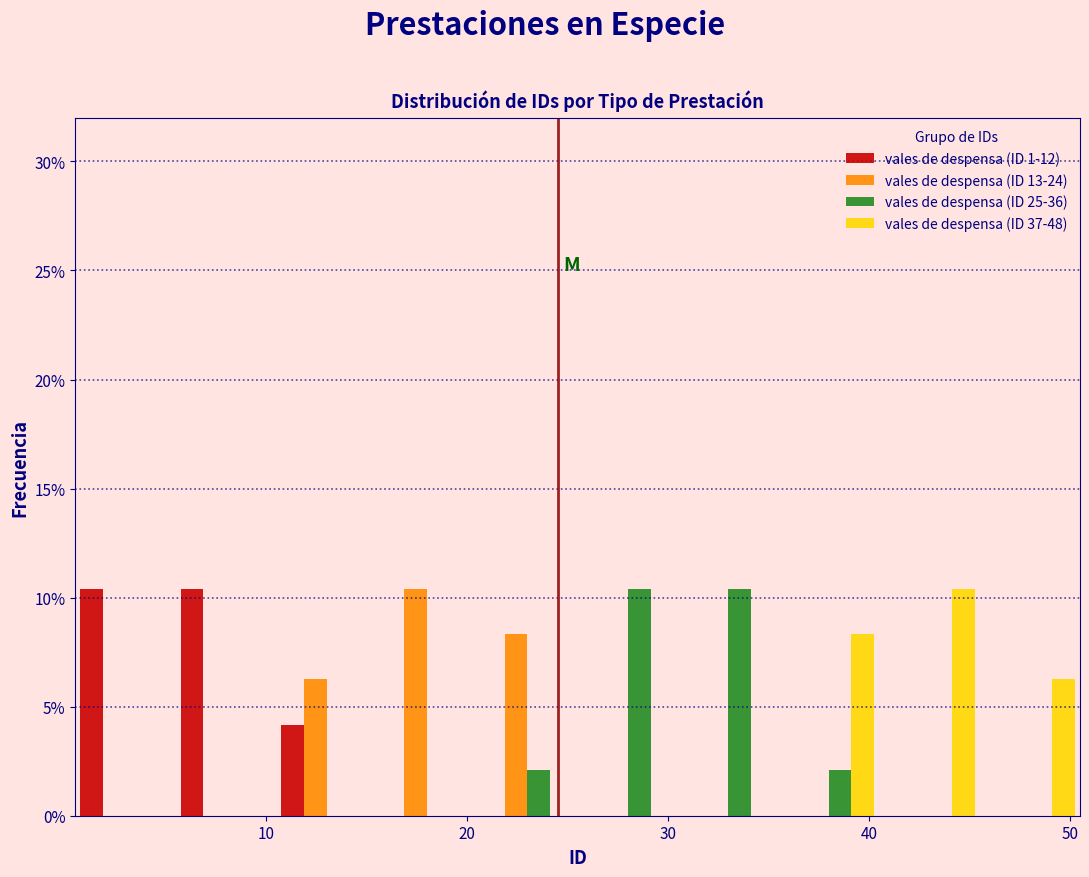

Reading left to right, transcribe this chart: for each range on the x-axis, give the height of each series' bar. Neither the bar edges nor the heights are printed on the chart, so give them approximately, as read against the axes.

0.5 to 5.5: vales de despensa (ID 1-12)=10.5	vales de despensa (ID 13-24)=0	vales de despensa (ID 25-36)=0	vales de despensa (ID 37-48)=0
5.5 to 10.5: vales de despensa (ID 1-12)=10.5	vales de despensa (ID 13-24)=0	vales de despensa (ID 25-36)=0	vales de despensa (ID 37-48)=0
10.5 to 15.5: vales de despensa (ID 1-12)=4.0	vales de despensa (ID 13-24)=6.5	vales de despensa (ID 25-36)=0	vales de despensa (ID 37-48)=0
15.5 to 20.5: vales de despensa (ID 1-12)=0	vales de despensa (ID 13-24)=10.5	vales de despensa (ID 25-36)=0	vales de despensa (ID 37-48)=0
20.5 to 25.5: vales de despensa (ID 1-12)=0	vales de despensa (ID 13-24)=8.5	vales de despensa (ID 25-36)=2.0	vales de despensa (ID 37-48)=0
25.5 to 30.5: vales de despensa (ID 1-12)=0	vales de despensa (ID 13-24)=0	vales de despensa (ID 25-36)=10.5	vales de despensa (ID 37-48)=0
30.5 to 35.5: vales de despensa (ID 1-12)=0	vales de despensa (ID 13-24)=0	vales de despensa (ID 25-36)=10.5	vales de despensa (ID 37-48)=0
35.5 to 40.5: vales de despensa (ID 1-12)=0	vales de despensa (ID 13-24)=0	vales de despensa (ID 25-36)=2.0	vales de despensa (ID 37-48)=8.5
40.5 to 45.5: vales de despensa (ID 1-12)=0	vales de despensa (ID 13-24)=0	vales de despensa (ID 25-36)=0	vales de despensa (ID 37-48)=10.5
45.5 to 50.5: vales de despensa (ID 1-12)=0	vales de despensa (ID 13-24)=0	vales de despensa (ID 25-36)=0	vales de despensa (ID 37-48)=6.5